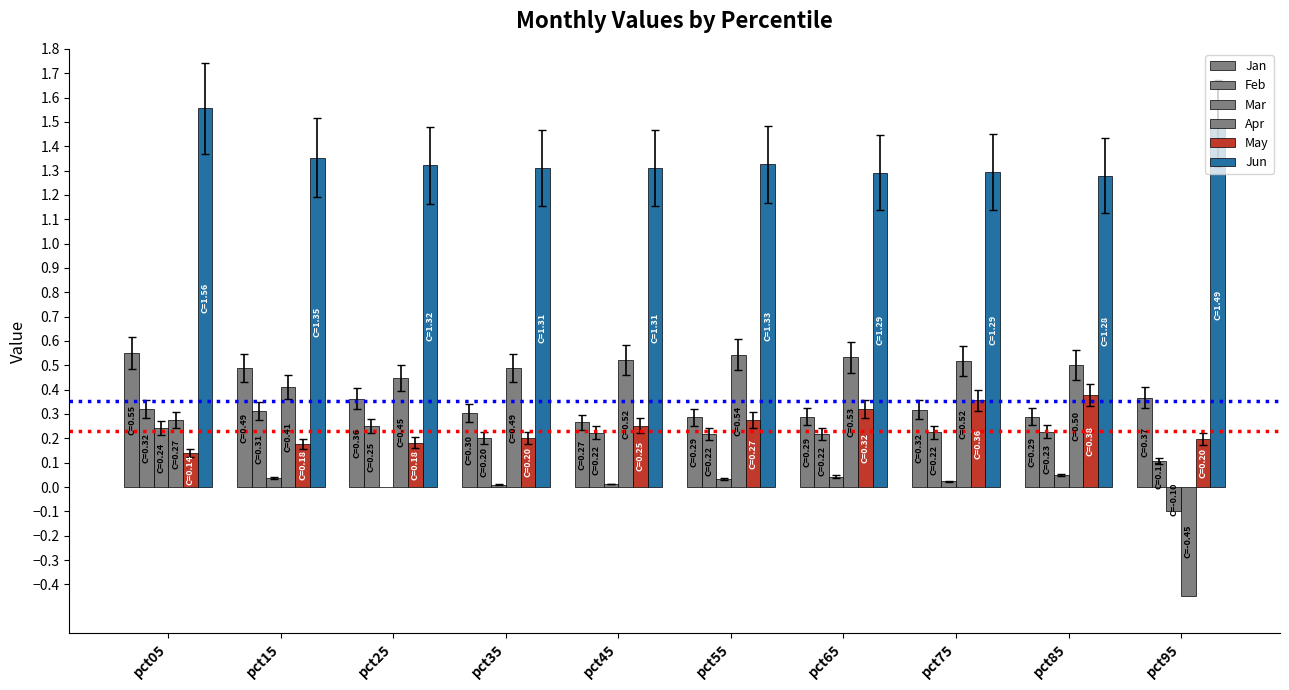

Read the Jan value at pct55.

0.3